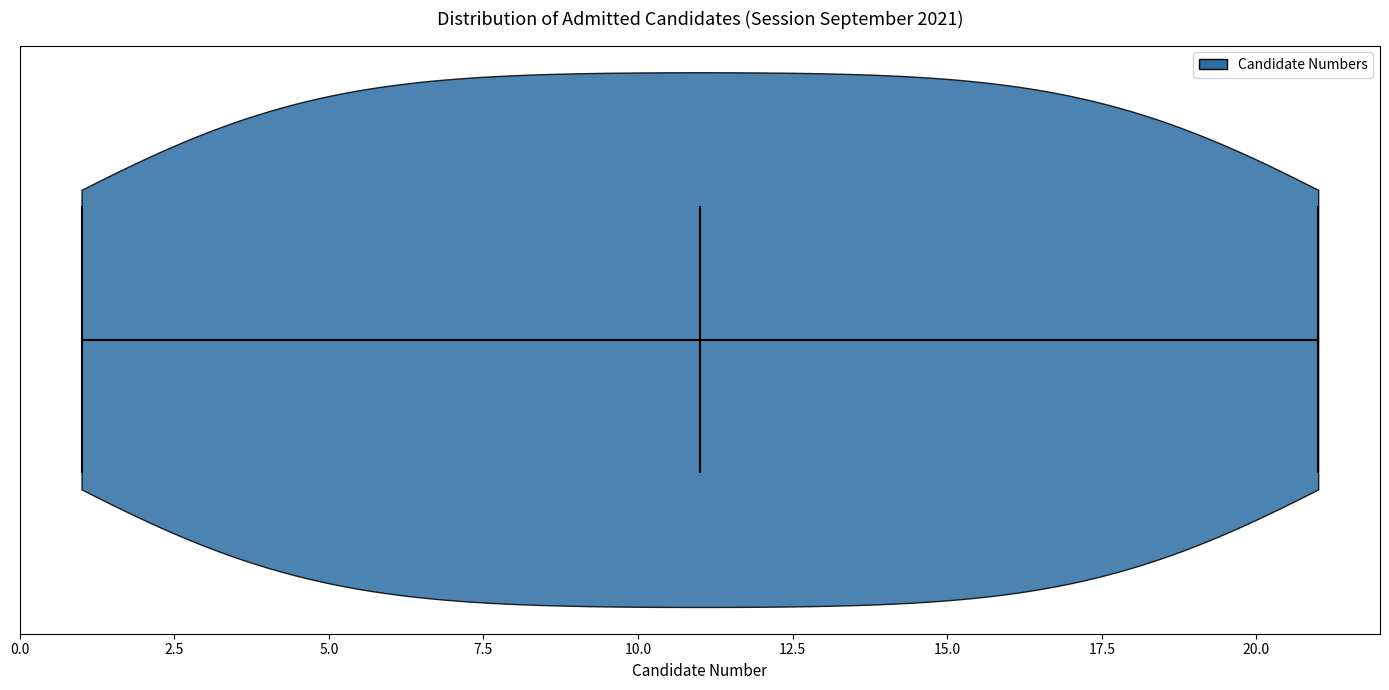

Read this violin plot against the x-axis: where its median line is, and the lowest and highest points the violin reaches. The values are not printed on the chart, so give them approximately, as read against the axis.

median line 11, lowest point 1, highest point 21